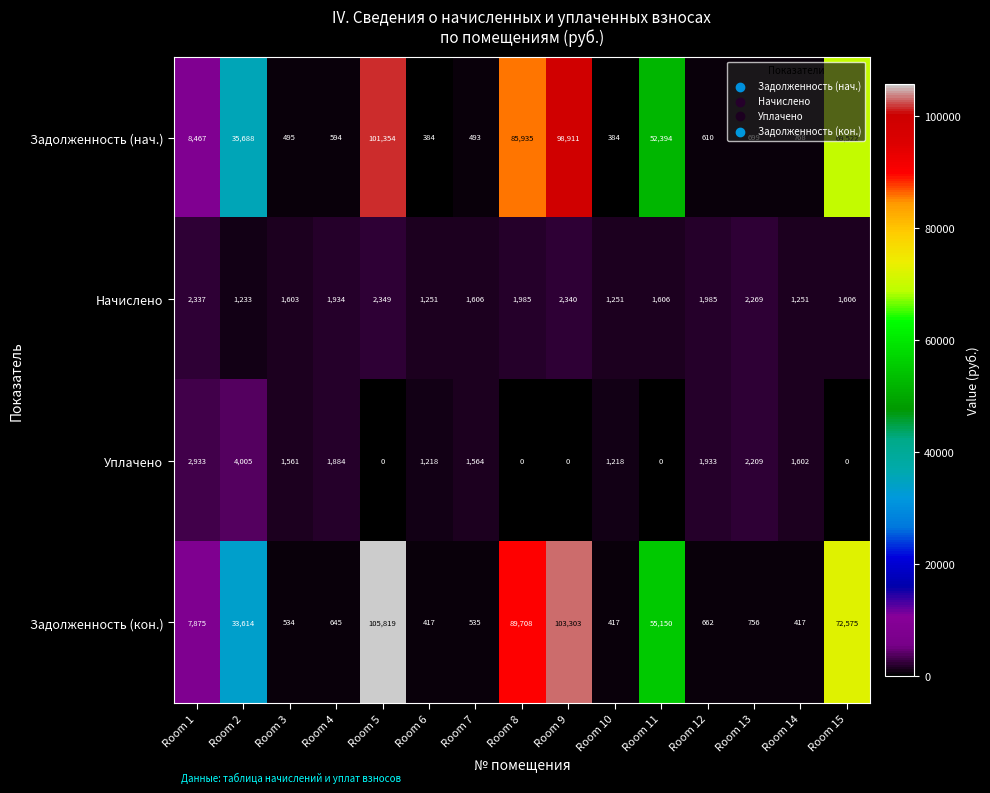

Between Room 1 and Room 12, which series saw the biggest shift?

Задолженность (нач.)